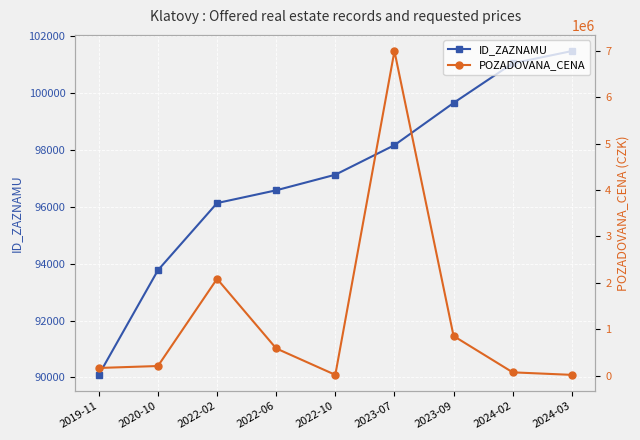

Does the chart display data point markers on the line(s)?

Yes